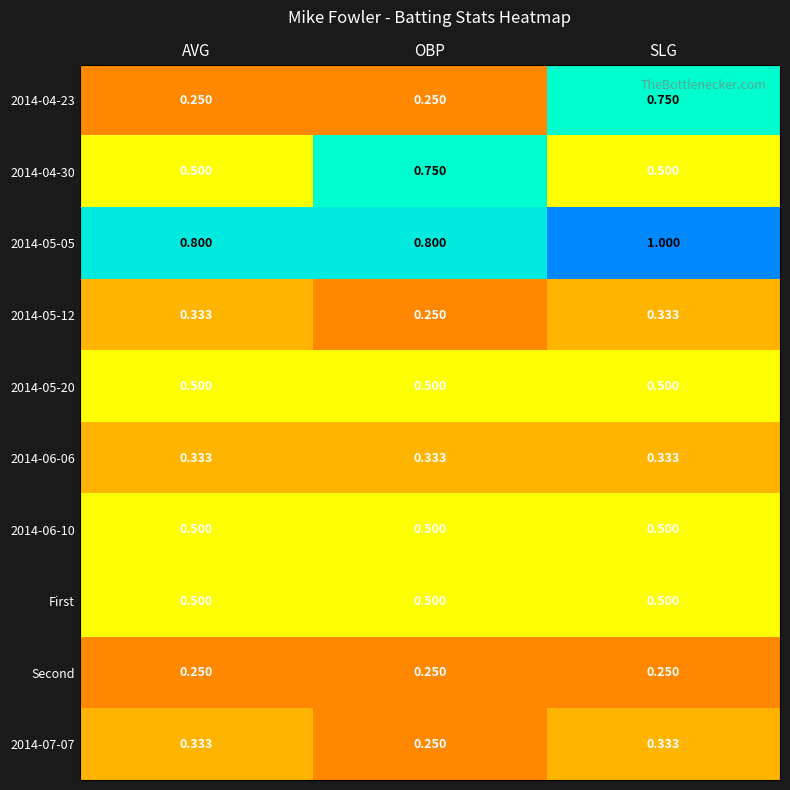

Is the value of 2014-04-23 at AVG greater than the value of 2014-04-30 at SLG?

No